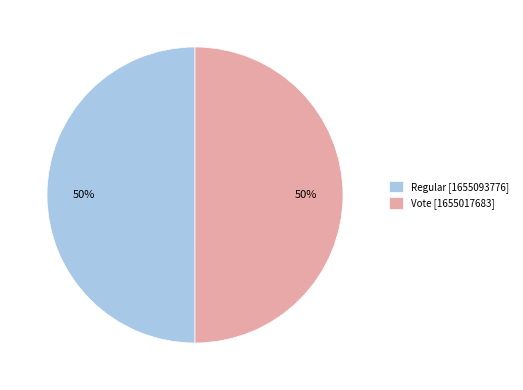

Do Regular and Vote together represent more than half of the pie?

Yes